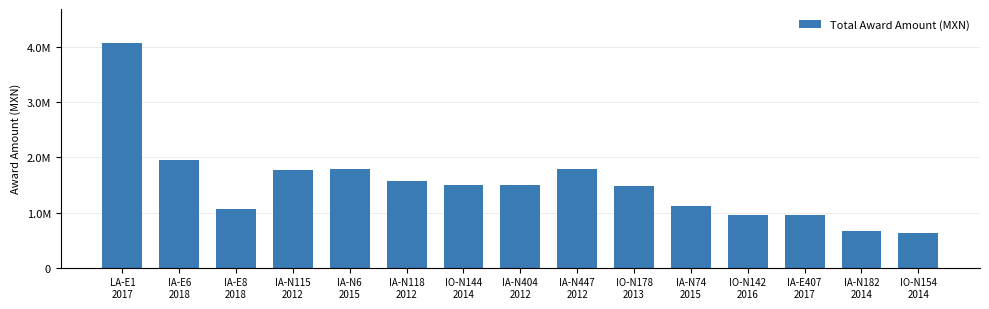

What position from the left is IA-N404
2012?

8